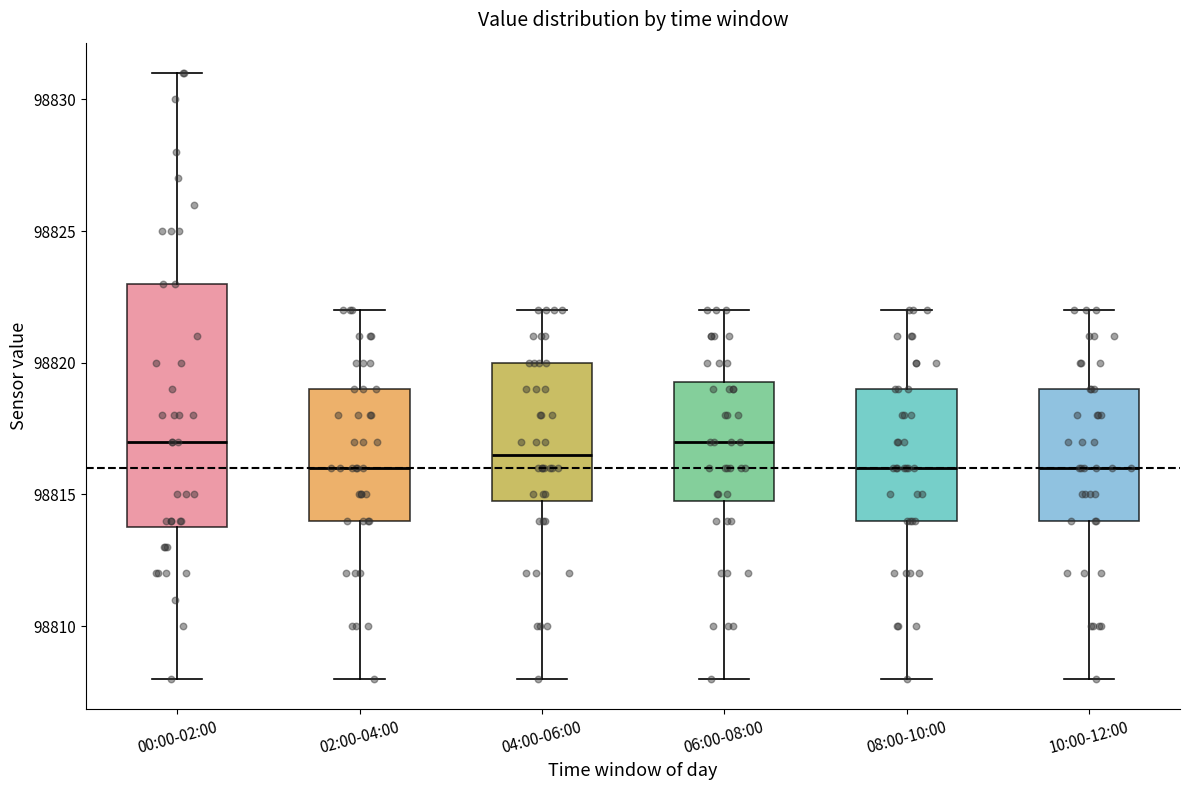

Reading left to right, transcribe this box plot: for each box, give where its median line is, the range the box spans, and where its two whiskers end, as read against the y-axis. The values are not printed on the chart, so give them approximately, as read against the axis.

00:00-02:00: median 98817.0, box 98814.0 to 98823.0, whiskers 98808.0 to 98831.0
02:00-04:00: median 98816.0, box 98814.0 to 98819.0, whiskers 98808.0 to 98822.0
04:00-06:00: median 98816.5, box 98815.0 to 98820.0, whiskers 98808.0 to 98822.0
06:00-08:00: median 98817.0, box 98815.0 to 98819.5, whiskers 98808.0 to 98822.0
08:00-10:00: median 98816.0, box 98814.0 to 98819.0, whiskers 98808.0 to 98822.0
10:00-12:00: median 98816.0, box 98814.0 to 98819.0, whiskers 98808.0 to 98822.0